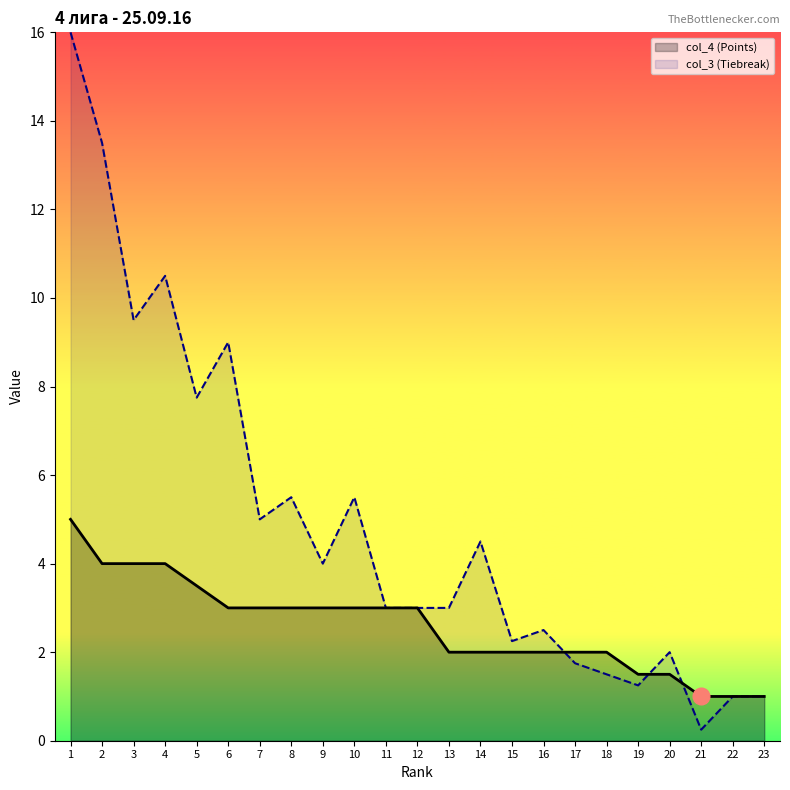

Reading right to left, list all the values displayed in this chart.

col_4 (Points): 23=1.0	22=1.0	21=1.0	20=1.5	19=1.5	18=2.0	17=2.0	16=2.0	15=2.0	14=2.0	13=2.0	12=3.0	11=3.0	10=3.0	9=3.0	8=3.0	7=3.0	6=3.0	5=3.5	4=4.0	3=4.0	2=4.0	1=5.0
col_3 (Tiebreak): 23=1.0	22=1.0	21=0.2	20=2.0	19=1.2	18=1.5	17=1.8	16=2.5	15=2.2	14=4.5	13=3.0	12=3.0	11=3.0	10=5.5	9=4.0	8=5.5	7=5.0	6=9.0	5=7.8	4=10.5	3=9.5	2=13.5	1=16.0